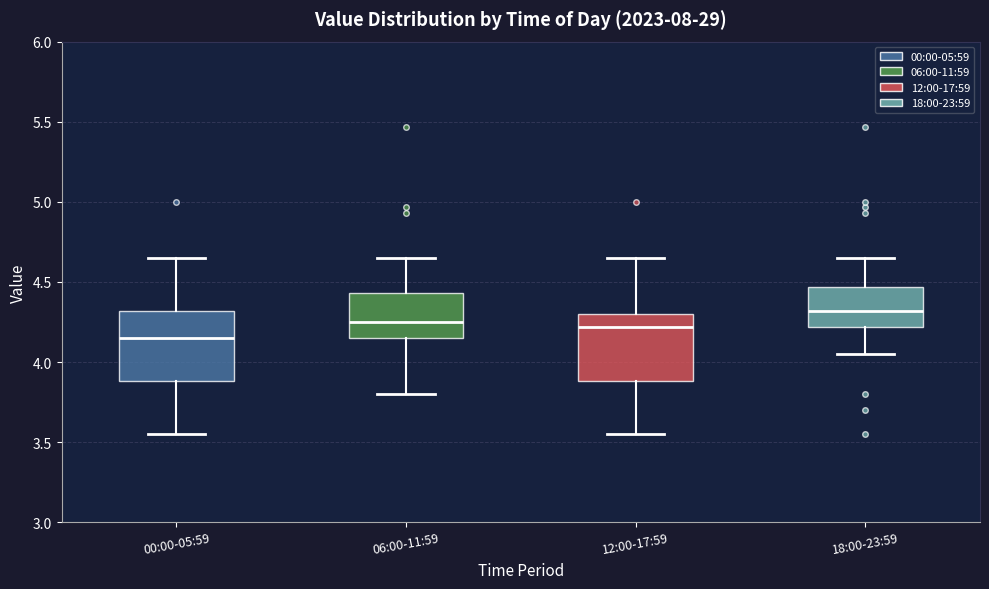

Reading left to right, read every box against the y-axis: the position of its median line, the range the box covers, and the ends of its whiskers. The values are not printed on the chart, so give them approximately, as read against the axis.

00:00-05:59: median 4.15, box 3.90 to 4.30, whiskers 3.55 to 4.65
06:00-11:59: median 4.25, box 4.15 to 4.45, whiskers 3.80 to 4.65
12:00-17:59: median 4.20, box 3.90 to 4.30, whiskers 3.55 to 4.65
18:00-23:59: median 4.30, box 4.20 to 4.45, whiskers 4.05 to 4.65